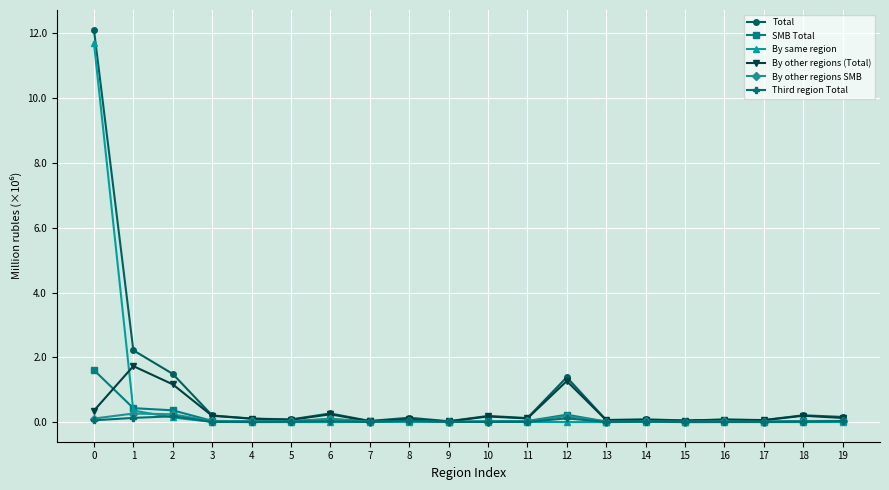

True or false: SMB Total has a value of 23042 at 10.

True